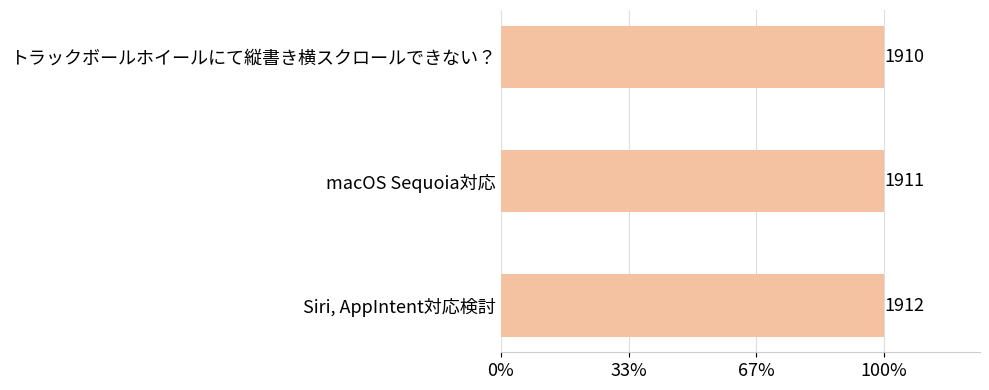

Are the bars horizontal?

Yes